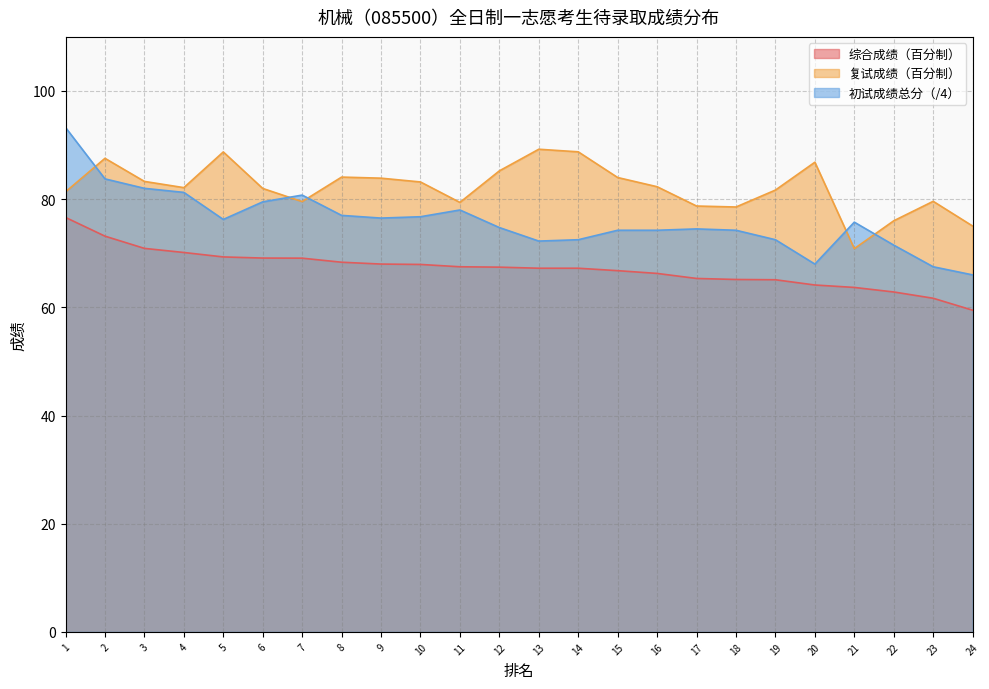

The 综合成绩（百分制） series shows 93.1 at 3. True or false?

False